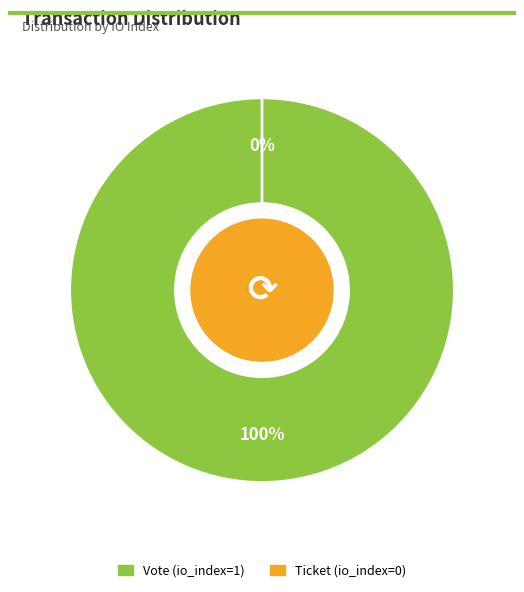

Which slice is the smallest?

Ticket (io_index=0)